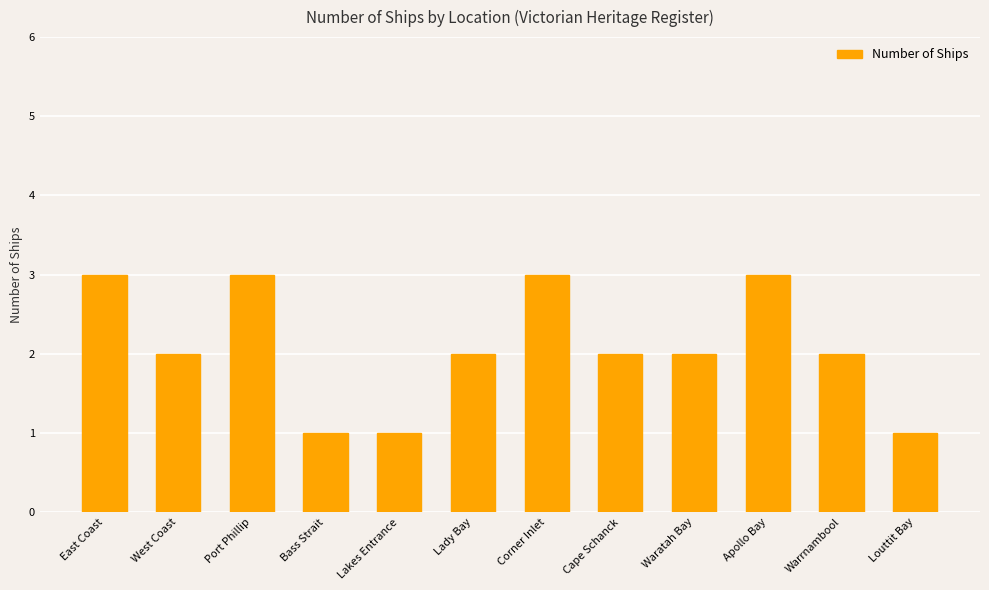

What is the maximum value shown in the chart?

3